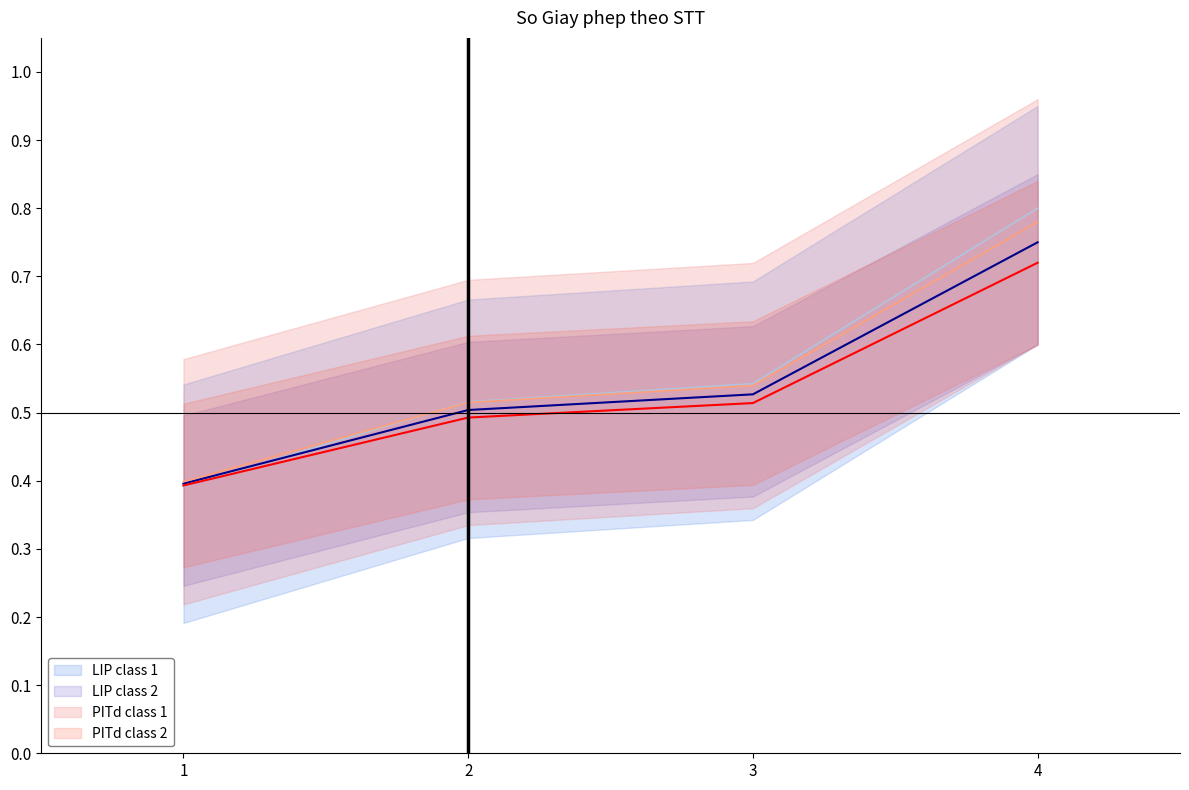

Which category has the lowest value in the LIP class 1 series?

1